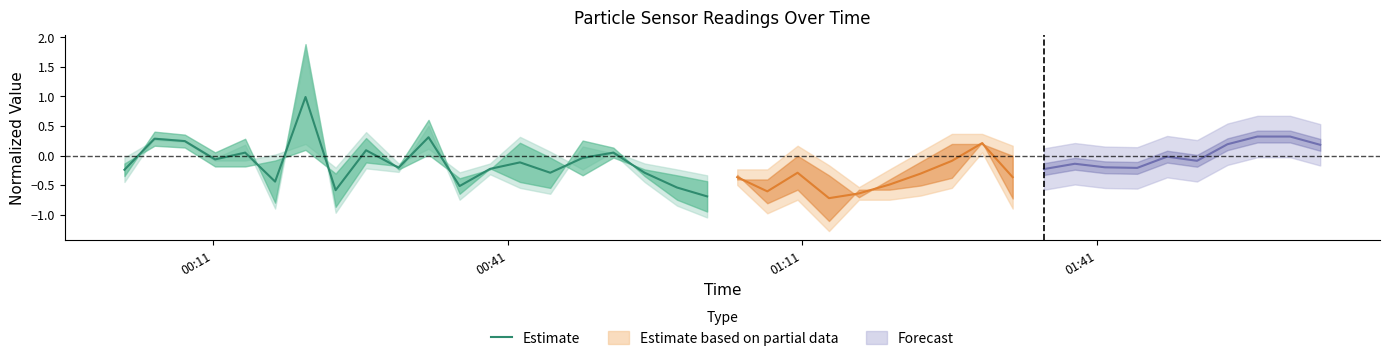

What is the average value?

-0.1